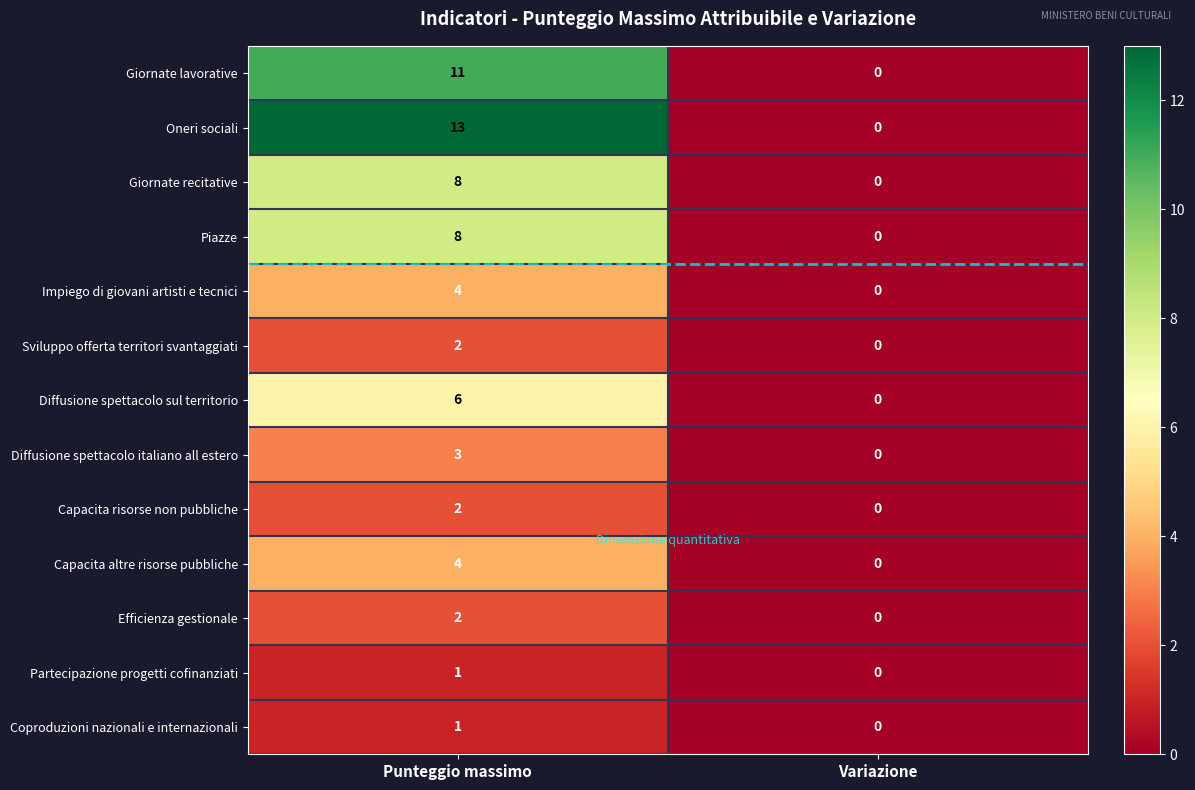

What is the sum of all Impiego di giovani artisti e tecnici values?

4